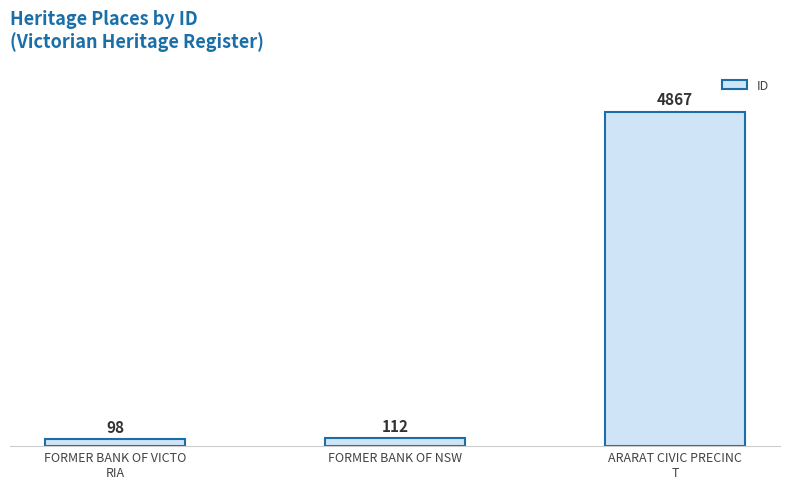

Which has a higher value, FORMER BANK OF NSW or ARARAT CIVIC PRECINC
T?

ARARAT CIVIC PRECINC
T